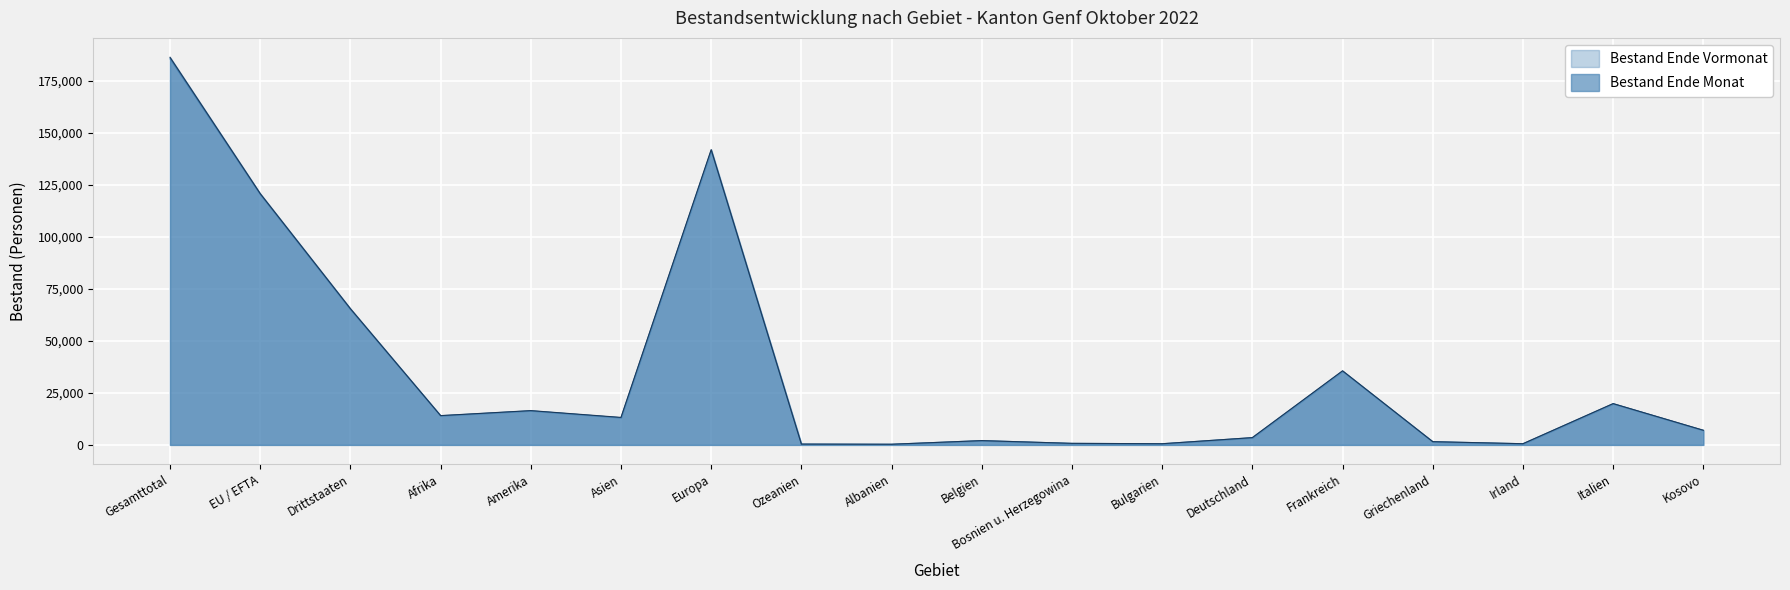

Is the value of Bestand Ende Monat at Belgien greater than the value of Bestand Ende Vormonat at Frankreich?

No